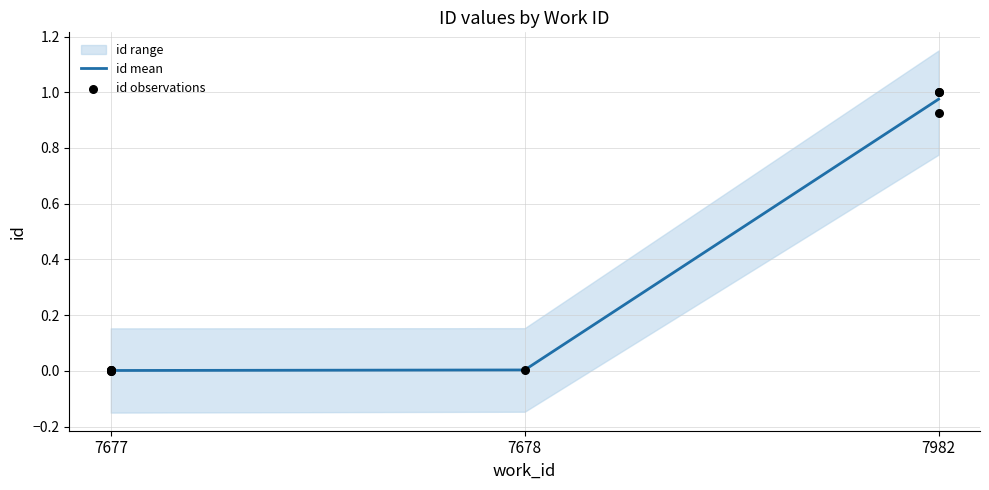

Between 7982 and 7677, which is larger?

7982